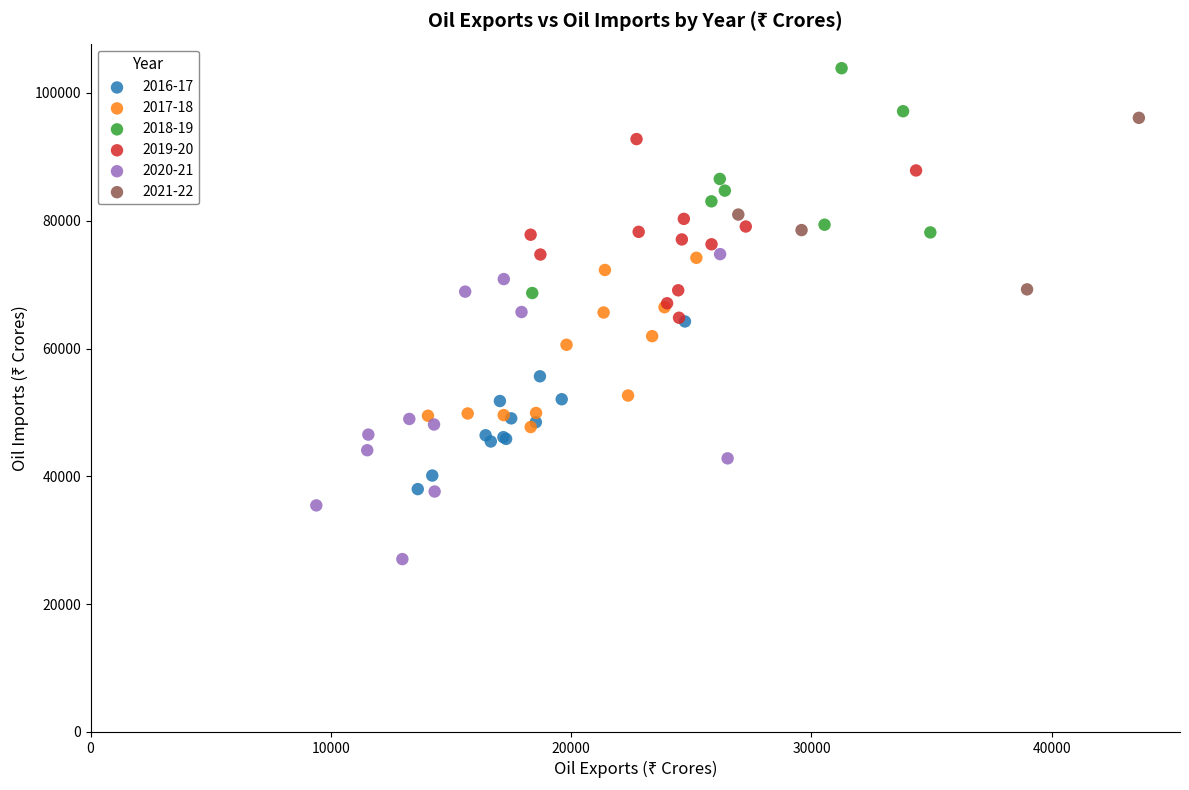

Which series reaches the minimum Y coordinate?

2020-21